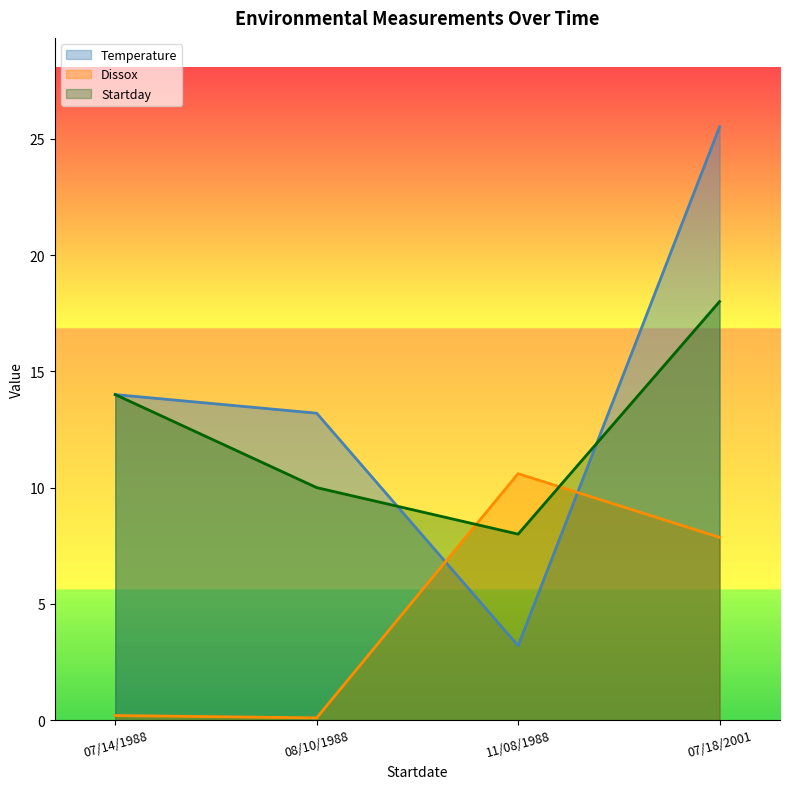

Where does the Dissox series first go above 7?

11/08/1988